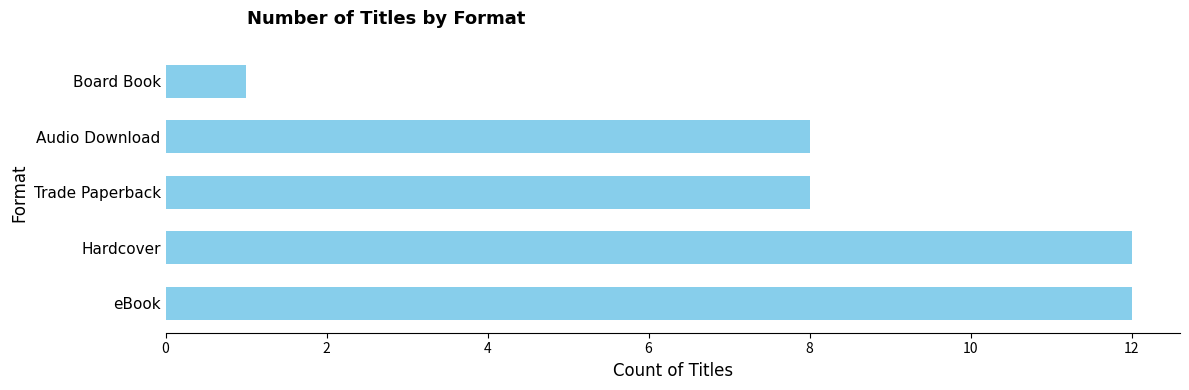

What is the difference between the maximum and minimum values?

11